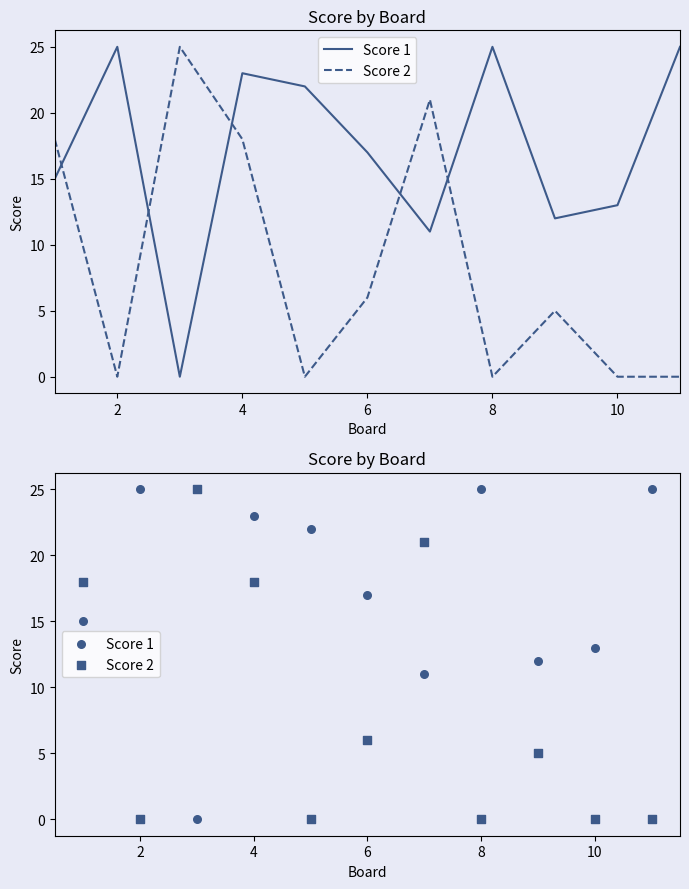

At how many categories does at least one series exceed 15?

9